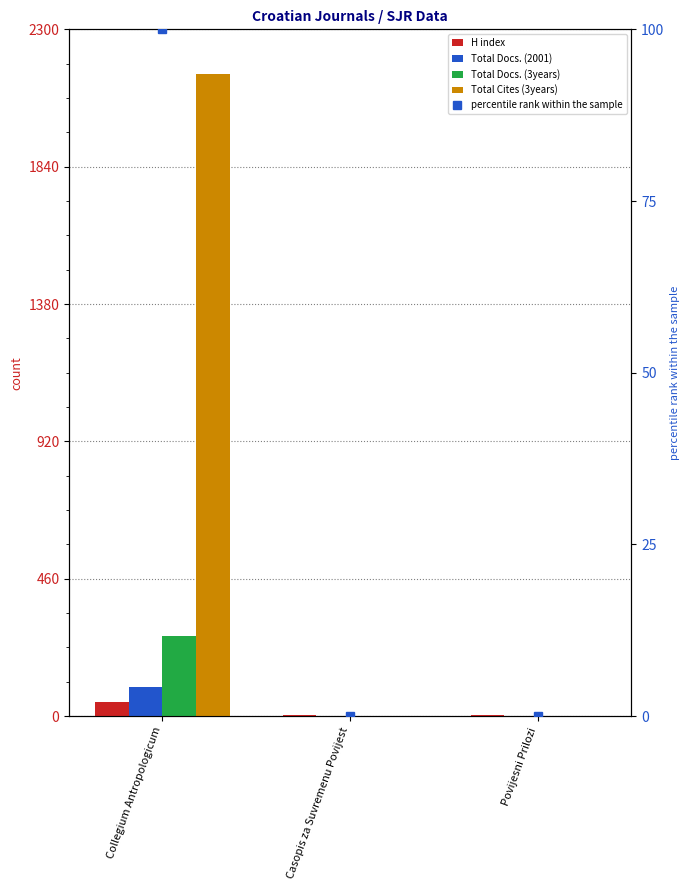

At which label does percentile rank within the sample reach its minimum?

Casopis za Suvremenu Povijest